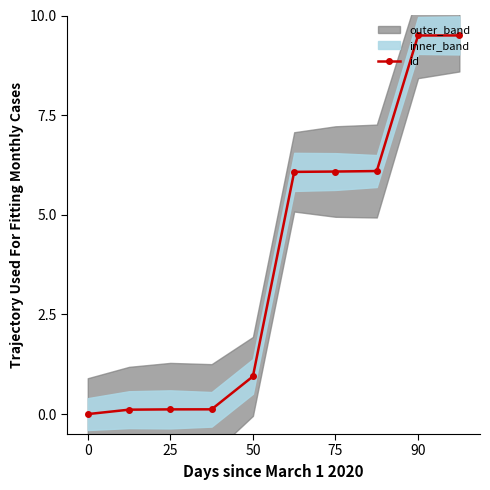

How many values in the id series are below 6?

5